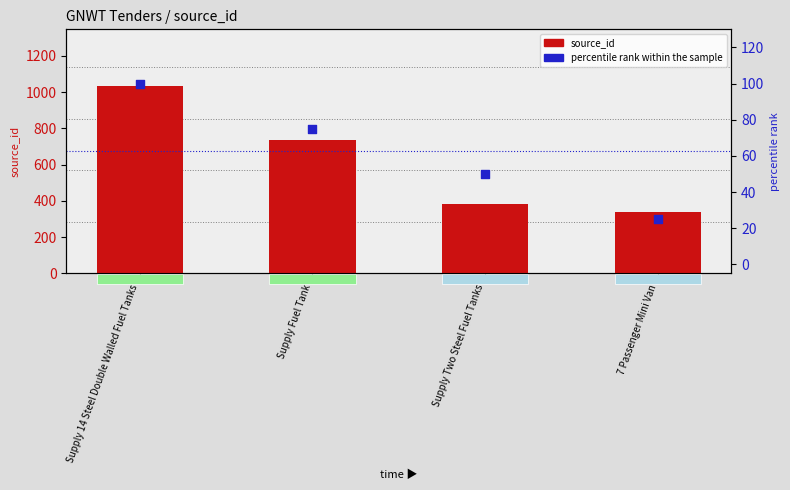

What is the total value across all series at Supply Two Steel Fuel Tanks?

432